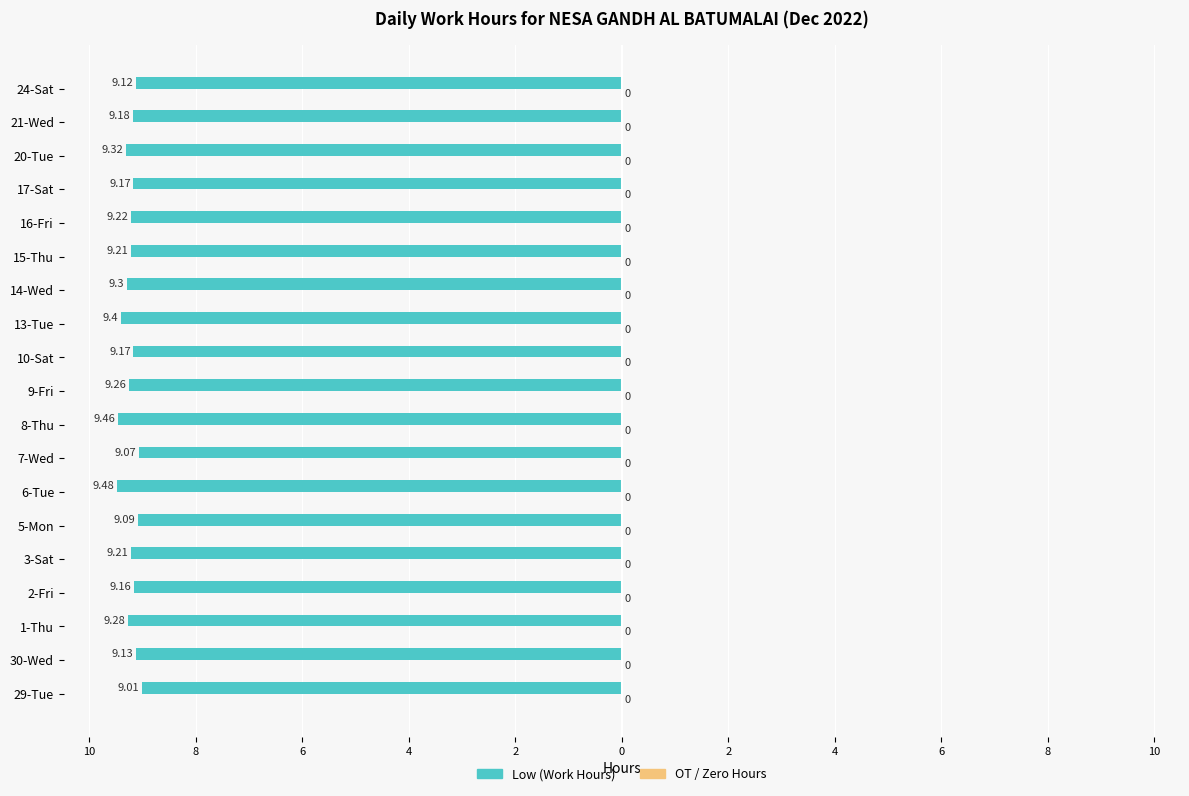

Are the bars horizontal?

Yes